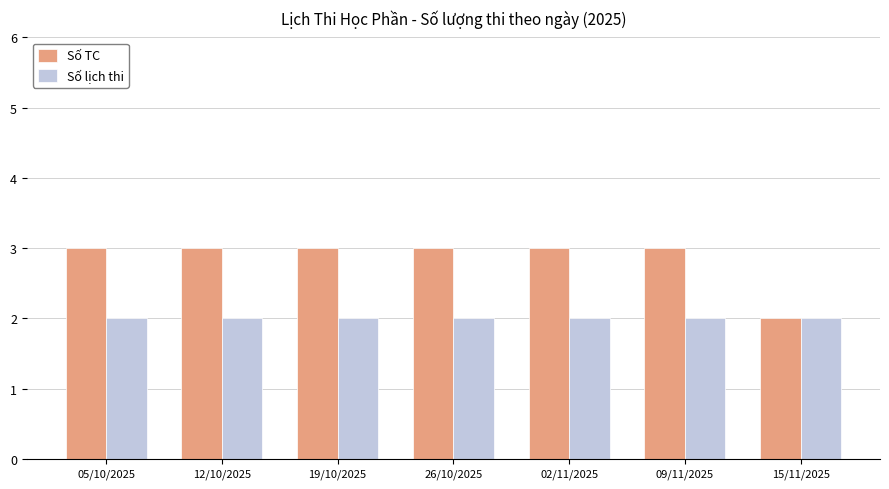

What is the spread (max minus min) of values at 19/10/2025?

1